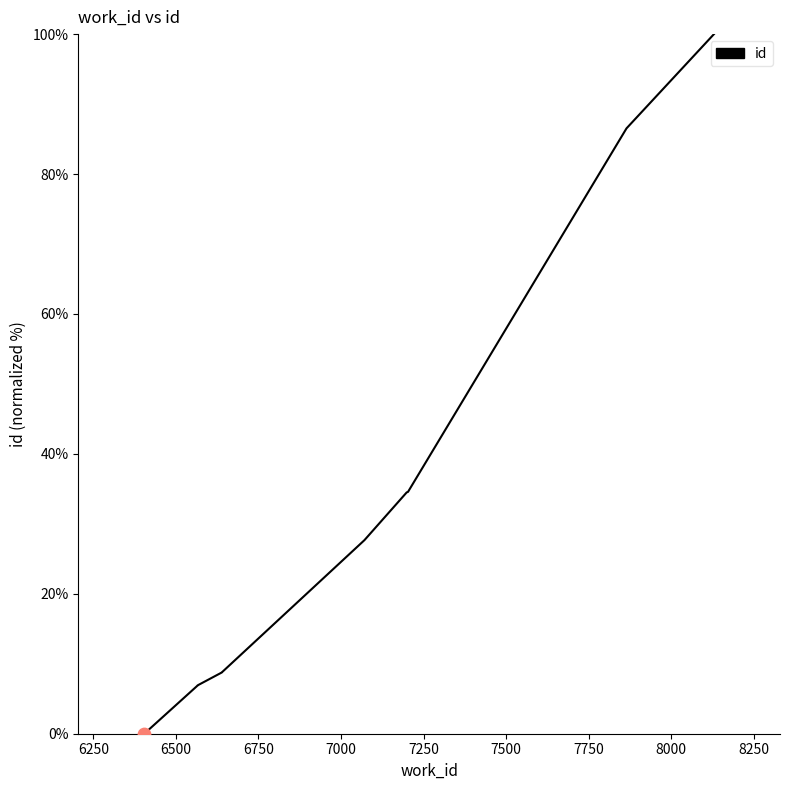

Which has a higher value, 6500 or 6750?

6750